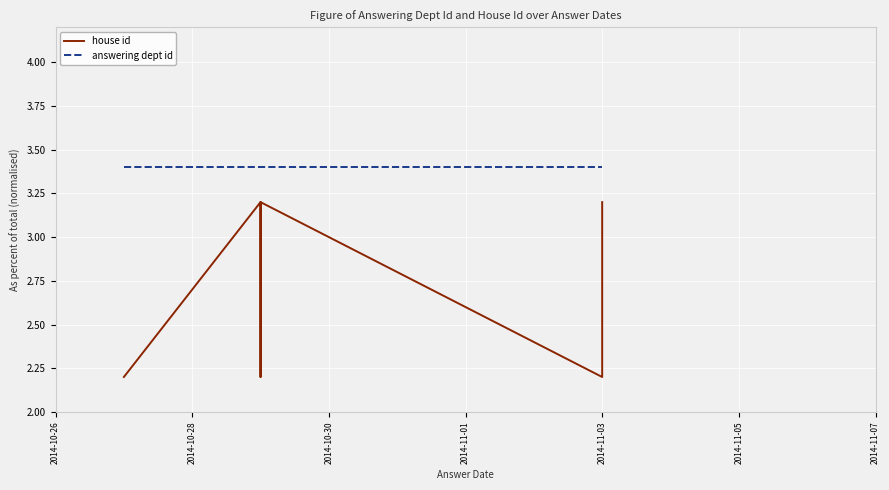

Reading left to right, what are all the values shown in this chart?

house id: 2.2	2.2	2.2	2.2	3.2	2.2	3.2	3.2	2.2	3.2
answering dept id: 3.4	3.4	3.4	3.4	3.4	3.4	3.4	3.4	3.4	3.4